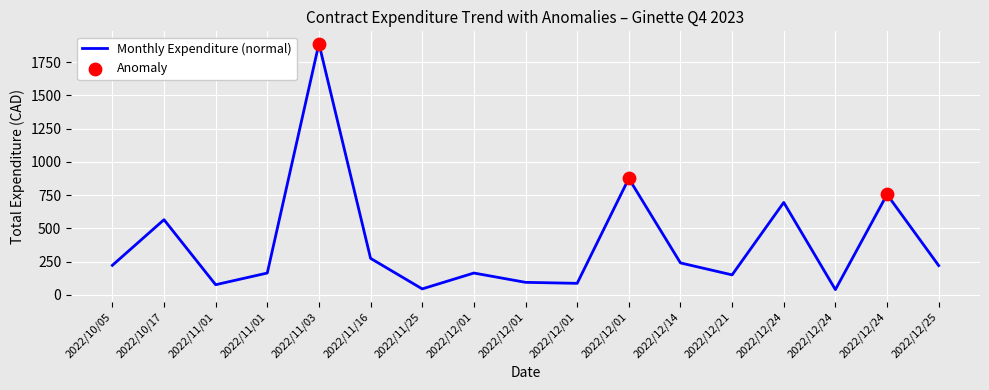

Between 2022/10/05 and 2022/12/01, which is larger?

2022/10/05